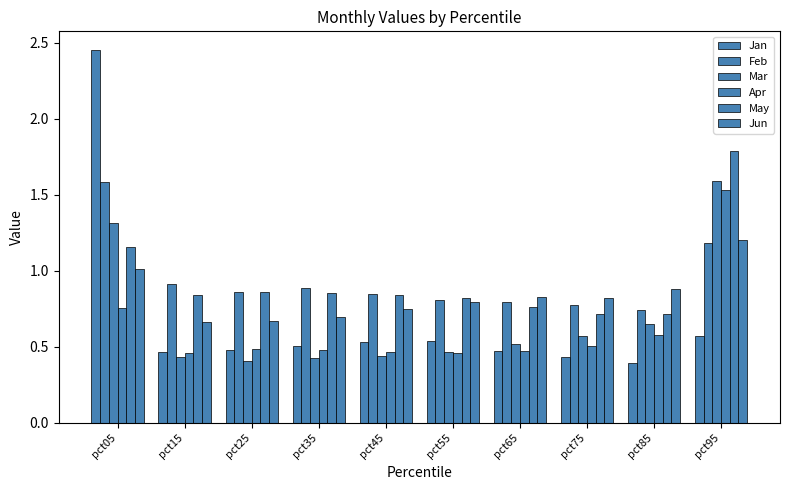

Count the number of categories in the chart.

10